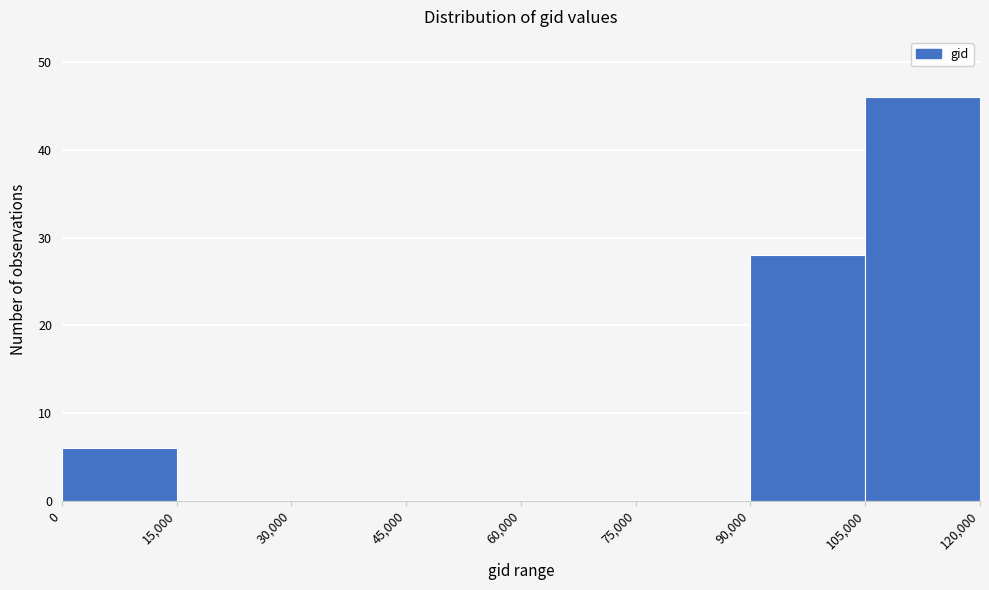

What is the height of the bar covering 0 to 15,000 on the x-axis? The values are not printed on the chart, so give them approximately, as read against the axis.

6